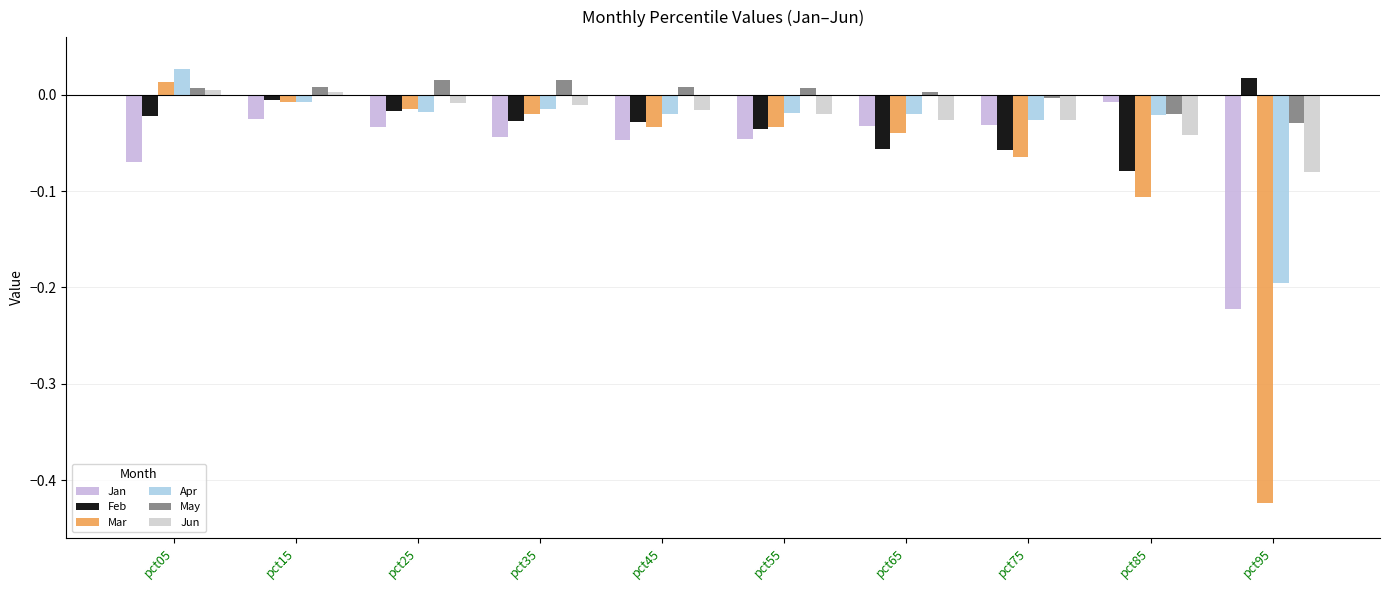

What is the total value across all series at pct35?

-0.1